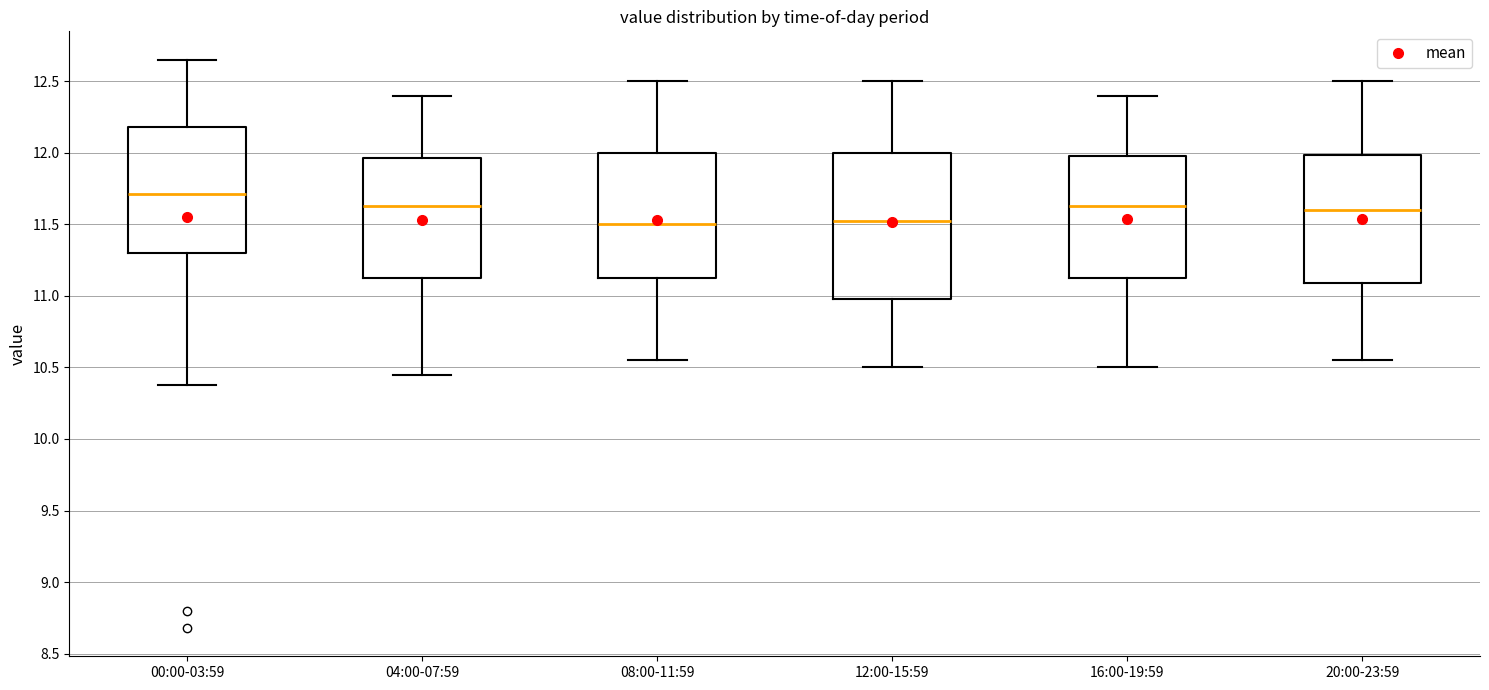

Reading left to right, transcribe this box plot: for each box, give where its median line is, the range the box spans, and where its two whiskers end, as read against the y-axis. The values are not printed on the chart, so give them approximately, as read against the axis.

00:00-03:59: median 11.70, box 11.30 to 12.20, whiskers 10.40 to 12.65
04:00-07:59: median 11.65, box 11.15 to 11.95, whiskers 10.45 to 12.40
08:00-11:59: median 11.50, box 11.15 to 12.00, whiskers 10.55 to 12.50
12:00-15:59: median 11.55, box 11.00 to 12.00, whiskers 10.50 to 12.50
16:00-19:59: median 11.65, box 11.15 to 12.00, whiskers 10.50 to 12.40
20:00-23:59: median 11.60, box 11.10 to 12.00, whiskers 10.55 to 12.50